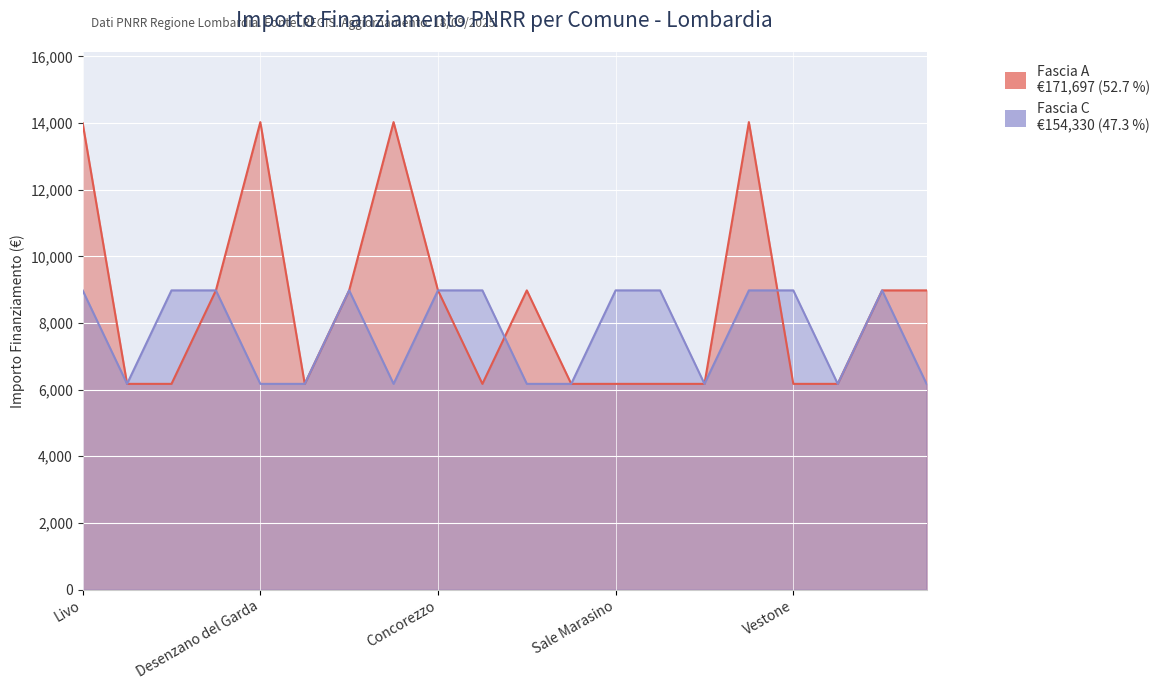

True or false: Fascia C has a value of 6173.2 at Polpenazze del Garda.

True